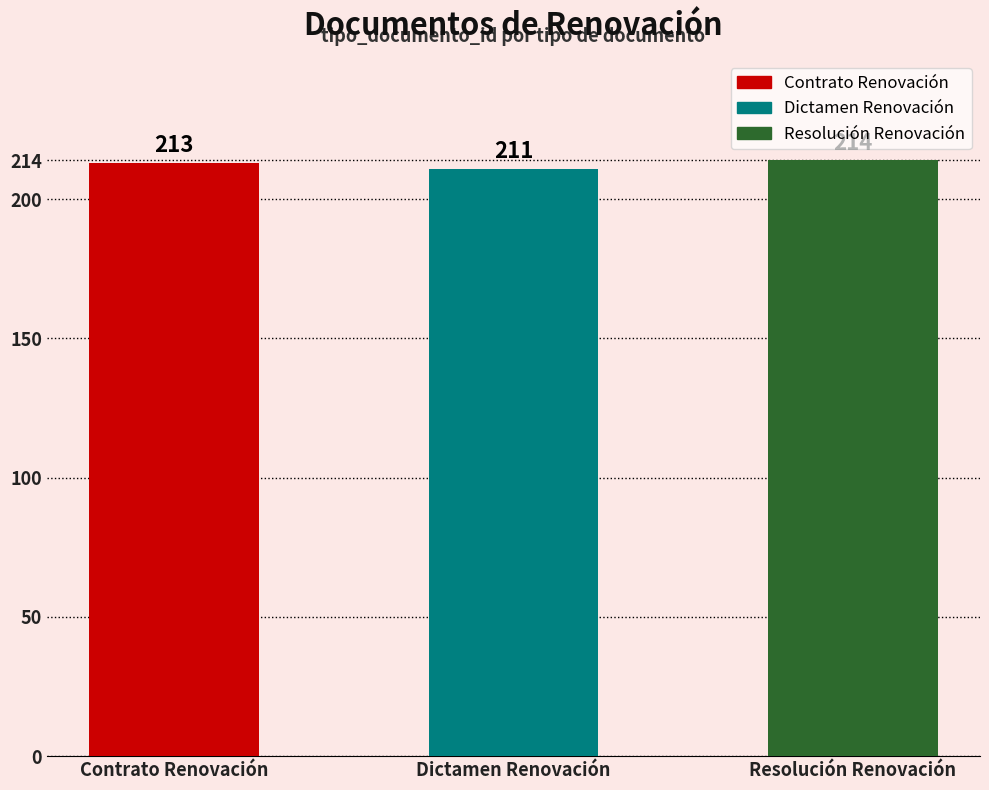

Reading left to right, transcribe all the data shown in this chart.

213	211	214